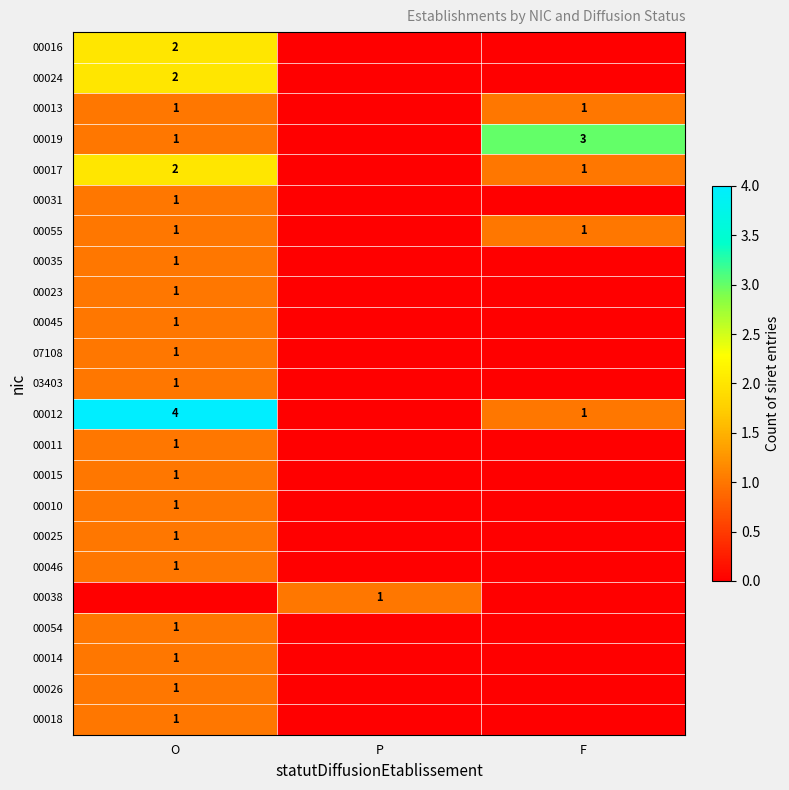

Is it true that 00017 equals 3 at O?

False